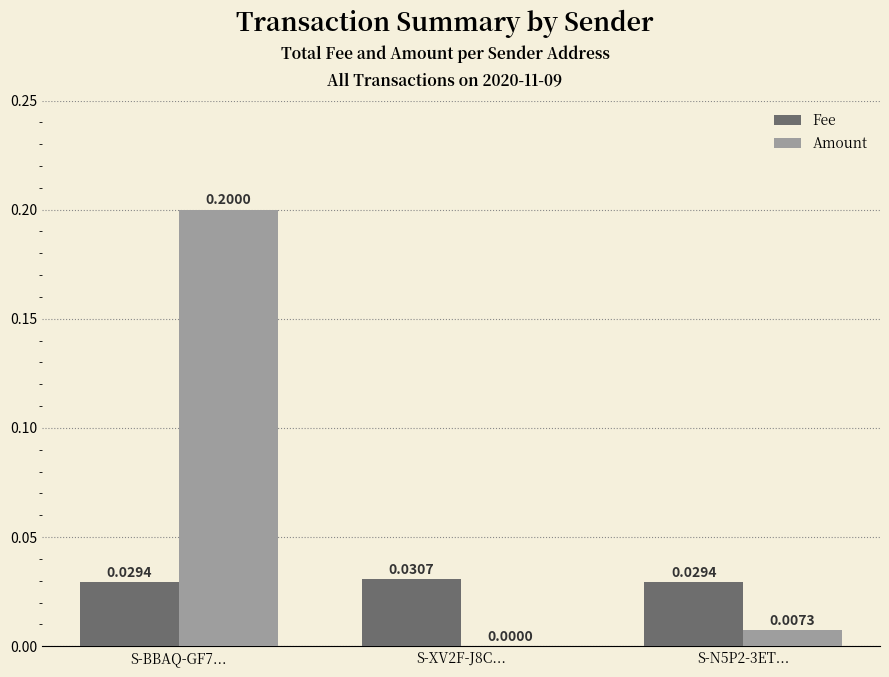

Is the value of Amount at S-XV2F-J8C... greater than the value of Fee at S-N5P2-3ET...?

No